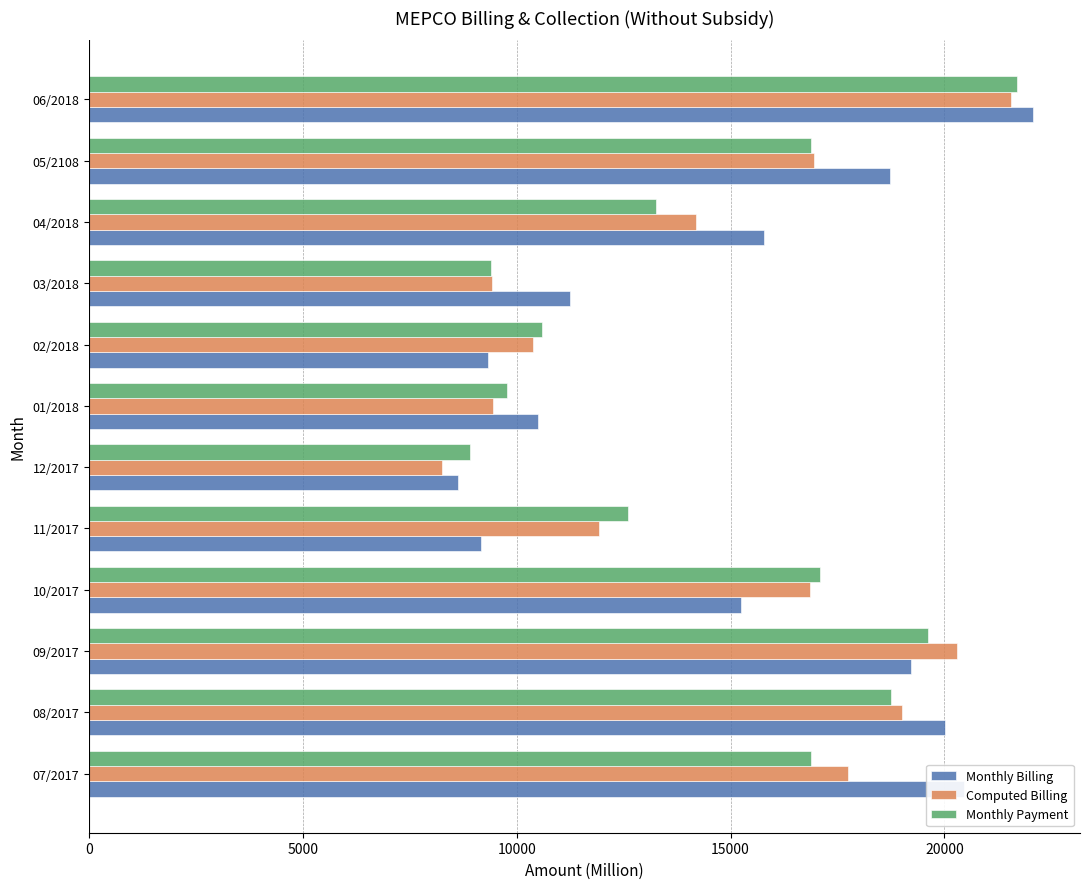

How many data points in Computed Billing are above 16863?

6